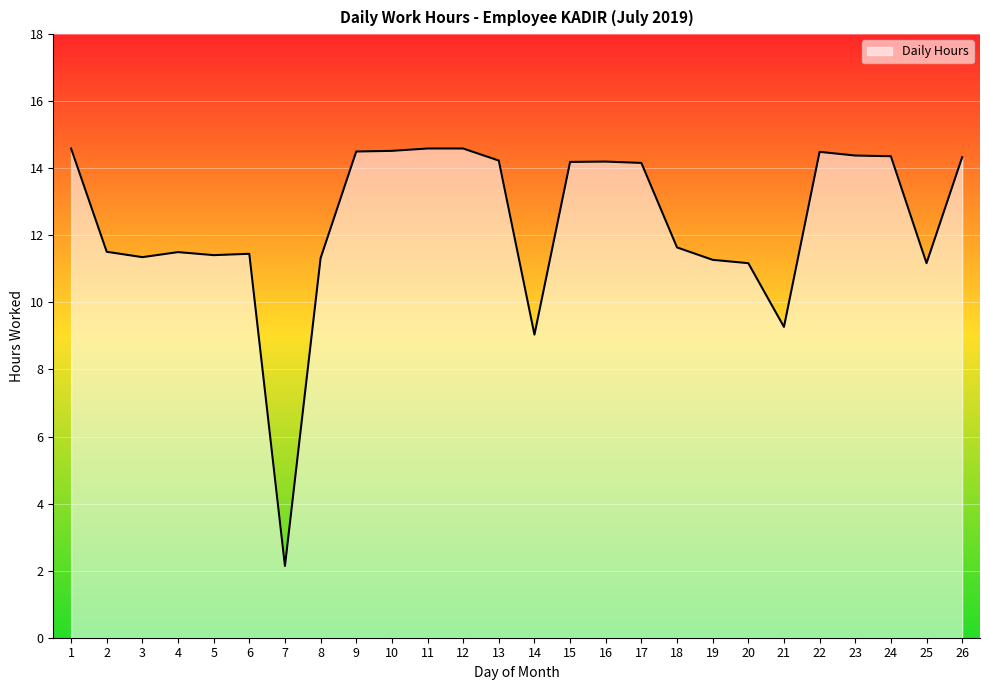

What is the sum of all values?

321.4